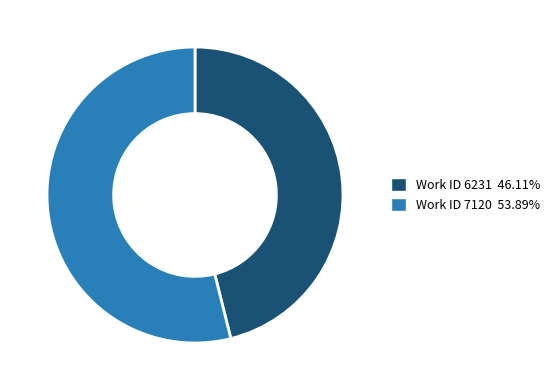

Is there a majority slice in this chart?

Yes